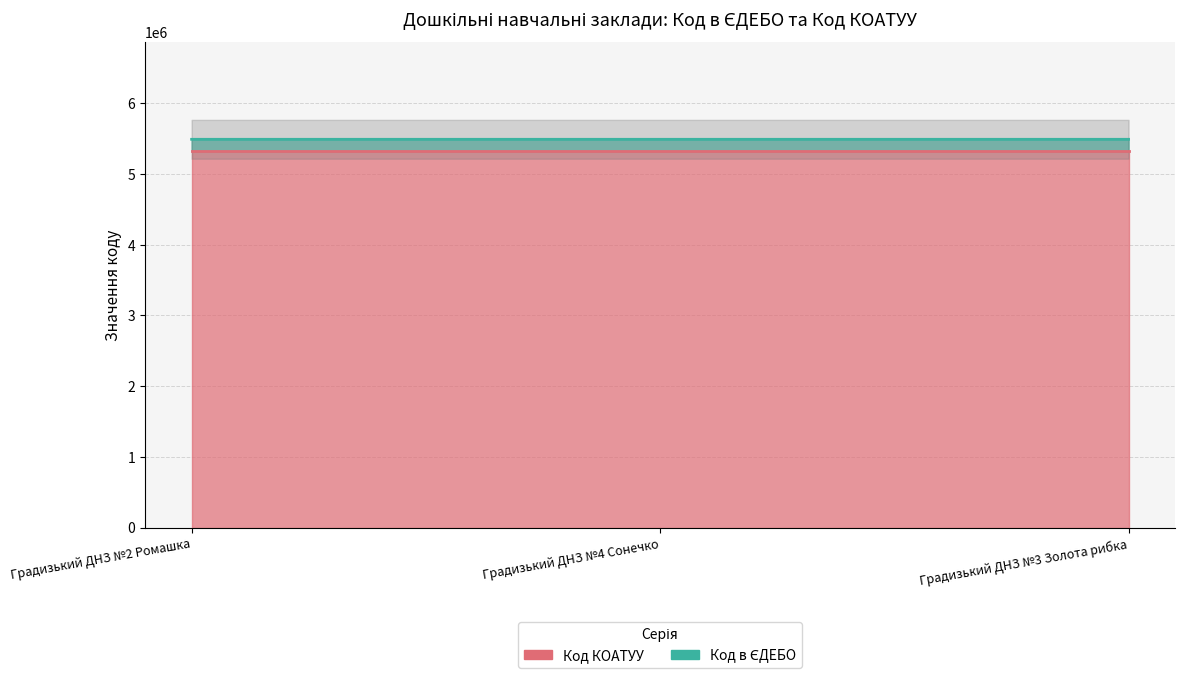

Rank the categories by Код КОАТУУ (лінія) value from highest to lowest.

Градизький ДНЗ №2 Ромашка, Градизький ДНЗ №4 Сонечко, Градизький ДНЗ №3 Золота рибка